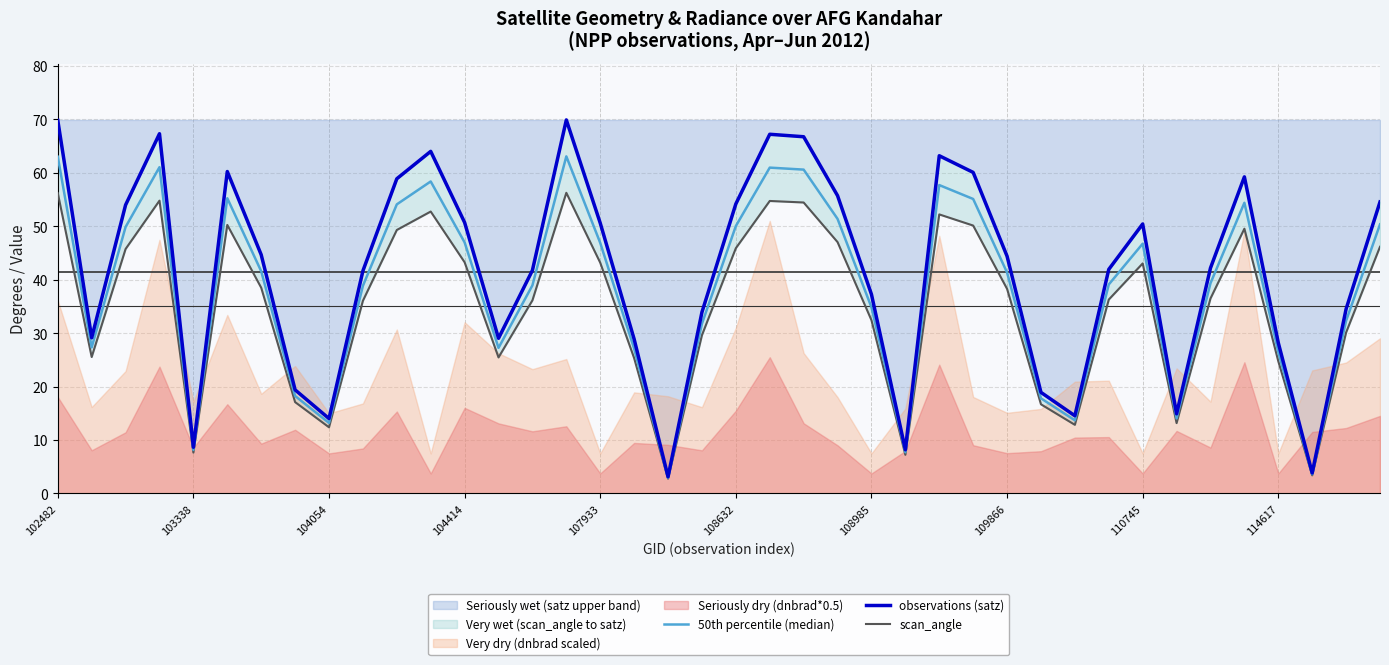

True or false: scan_angle has a value of 49.3 at 10.

True